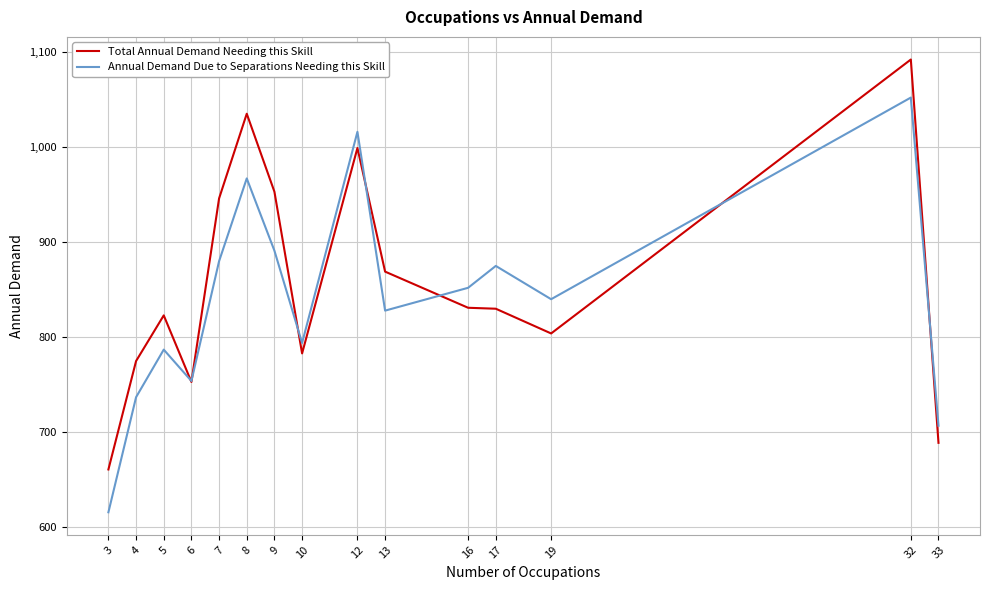

What is the approximate value of Annual Demand Due to Separations Needing this Skill at 3?

616